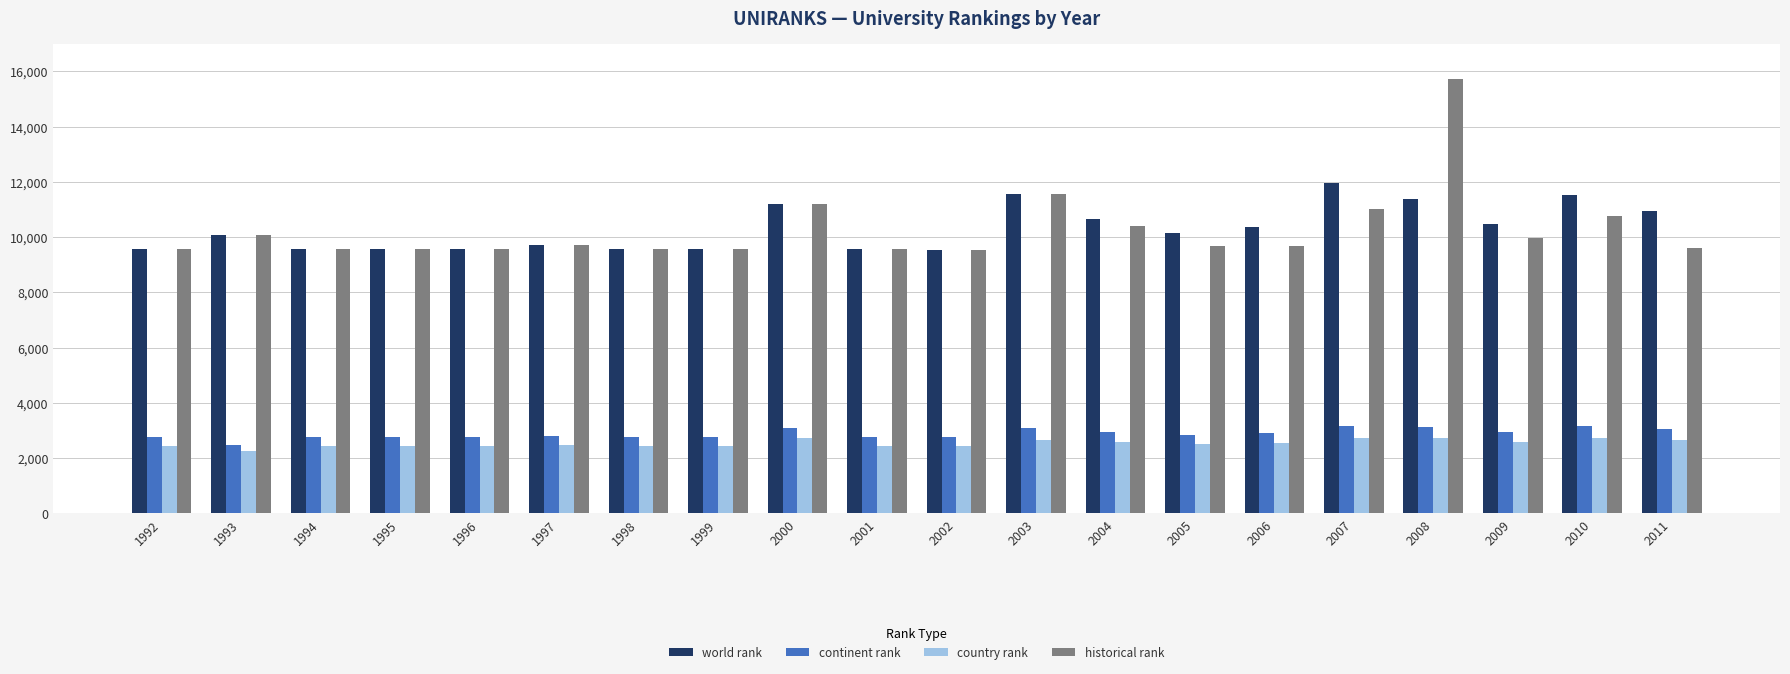

List the series in order of their peak value, highest first.

historical rank, world rank, continent rank, country rank